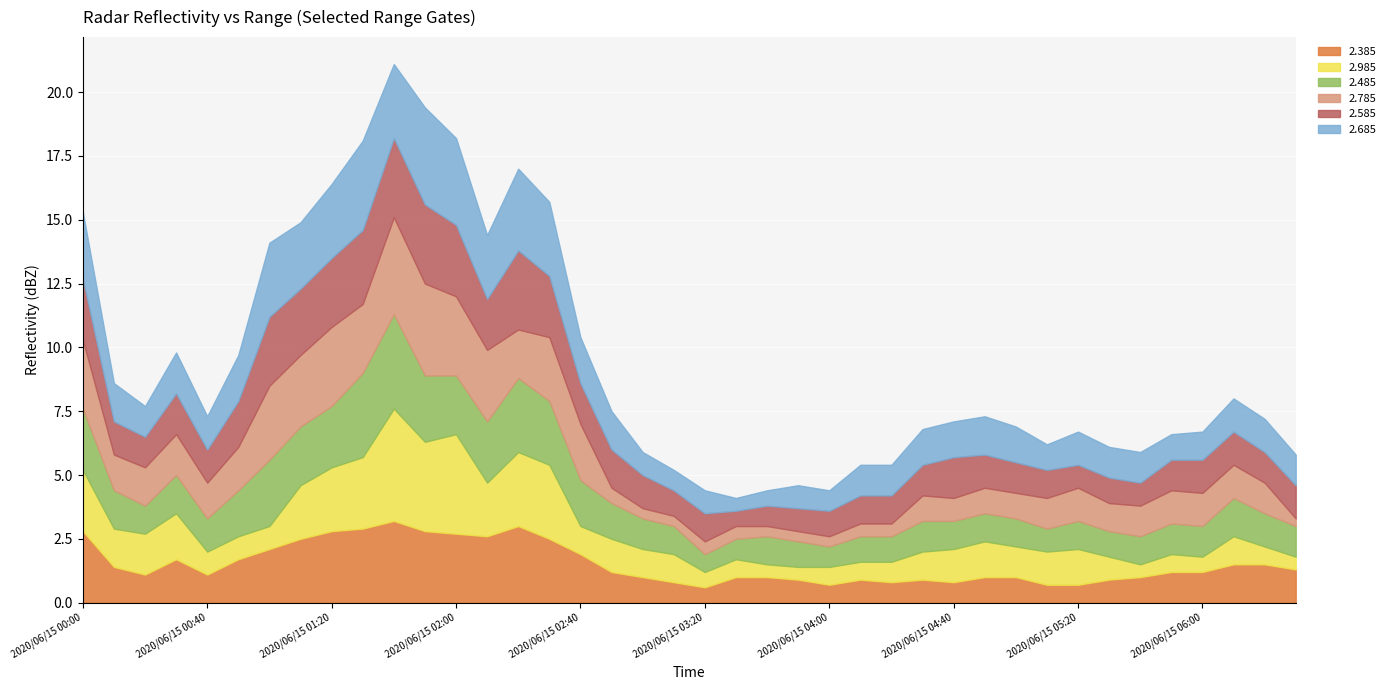

How many data points in 2.485 are less than 1?

4